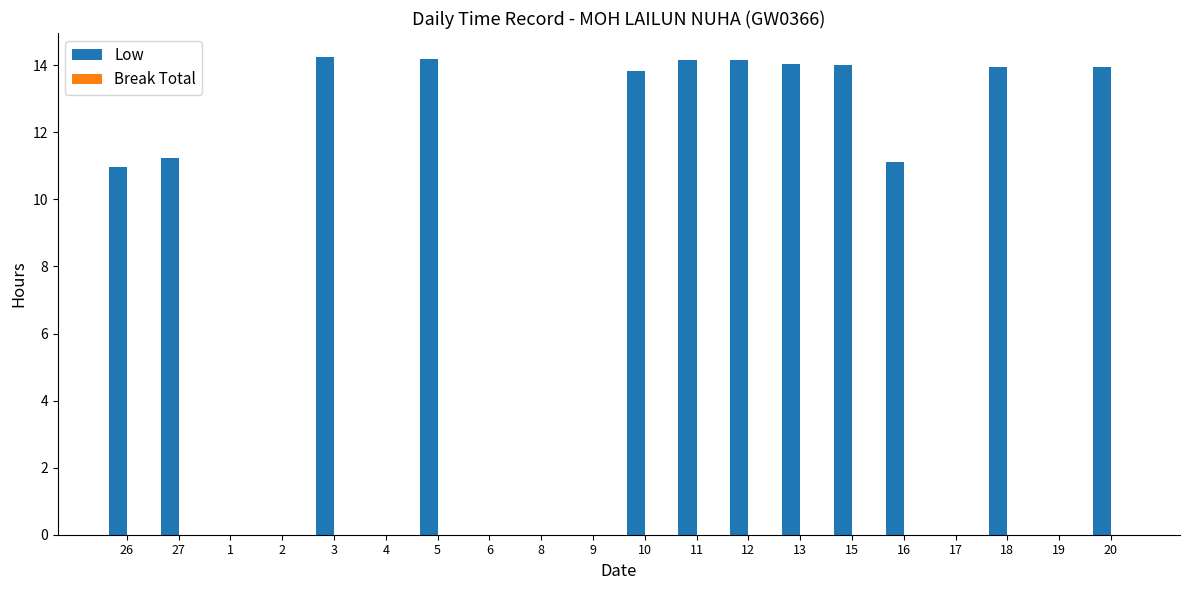

Is it true that the value at 6 is 6.8?

False